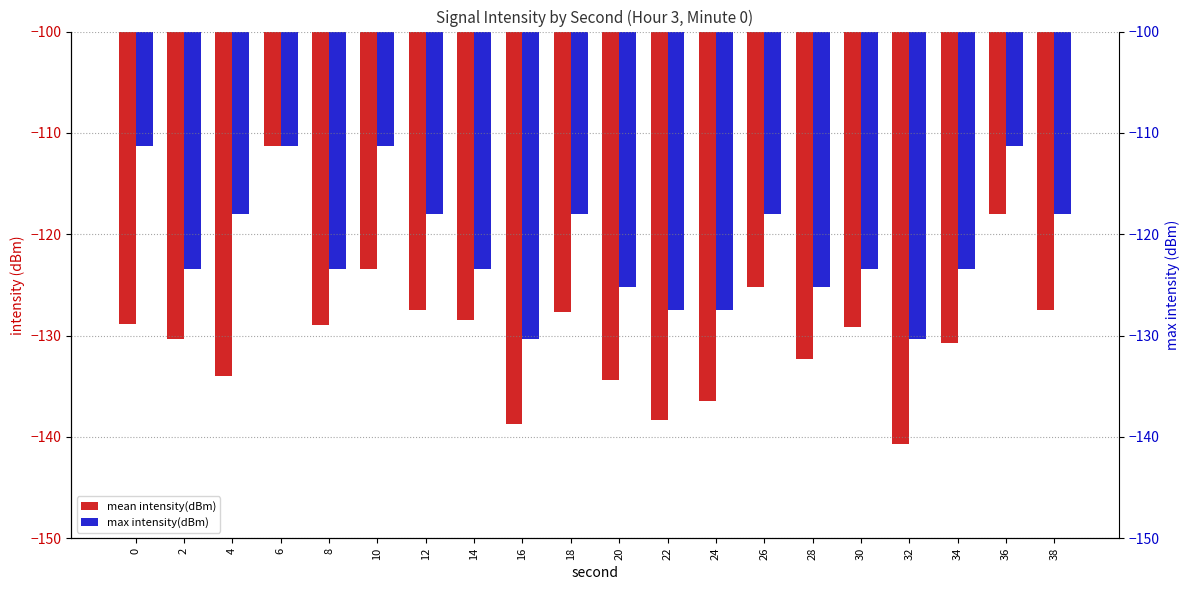

Reading right to left, extract all data points from this chart.

mean intensity(dBm): -127.5	-118.0	-130.8	-140.7	-129.1	-132.3	-125.2	-136.4	-138.4	-134.3	-127.7	-138.7	-128.4	-127.5	-123.4	-128.9	-111.3	-134.0	-130.3	-128.9
max intensity(dBm): -118.0	-111.3	-123.4	-130.3	-123.4	-125.2	-118.0	-127.5	-127.5	-125.2	-118.0	-130.3	-123.4	-118.0	-111.3	-123.4	-111.3	-118.0	-123.4	-111.3